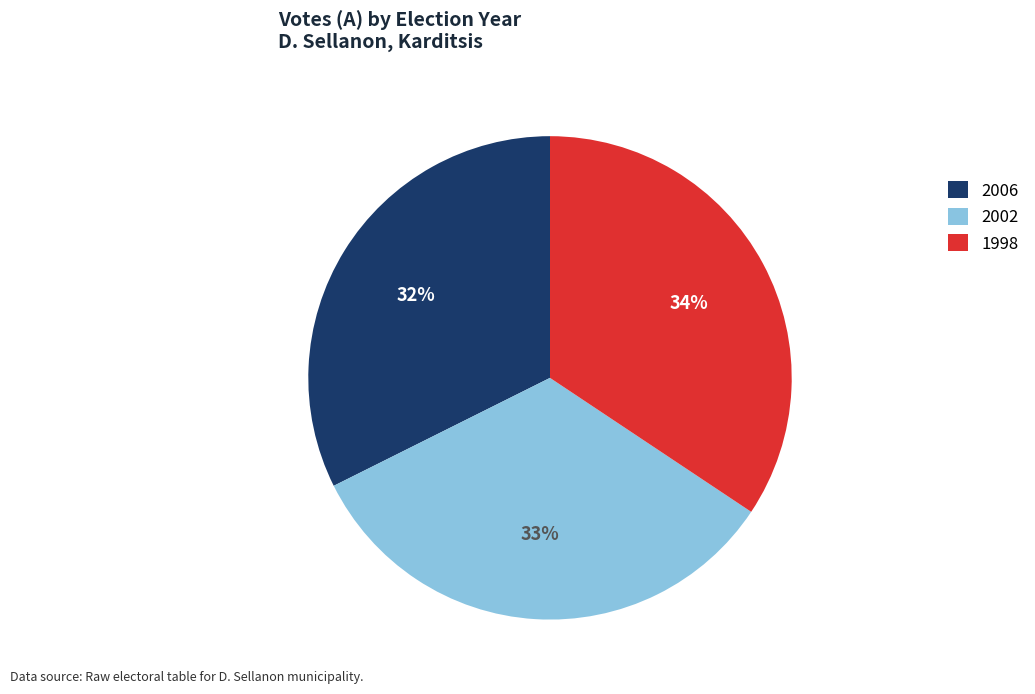

Is there any slice that represents more than half of the pie?

No